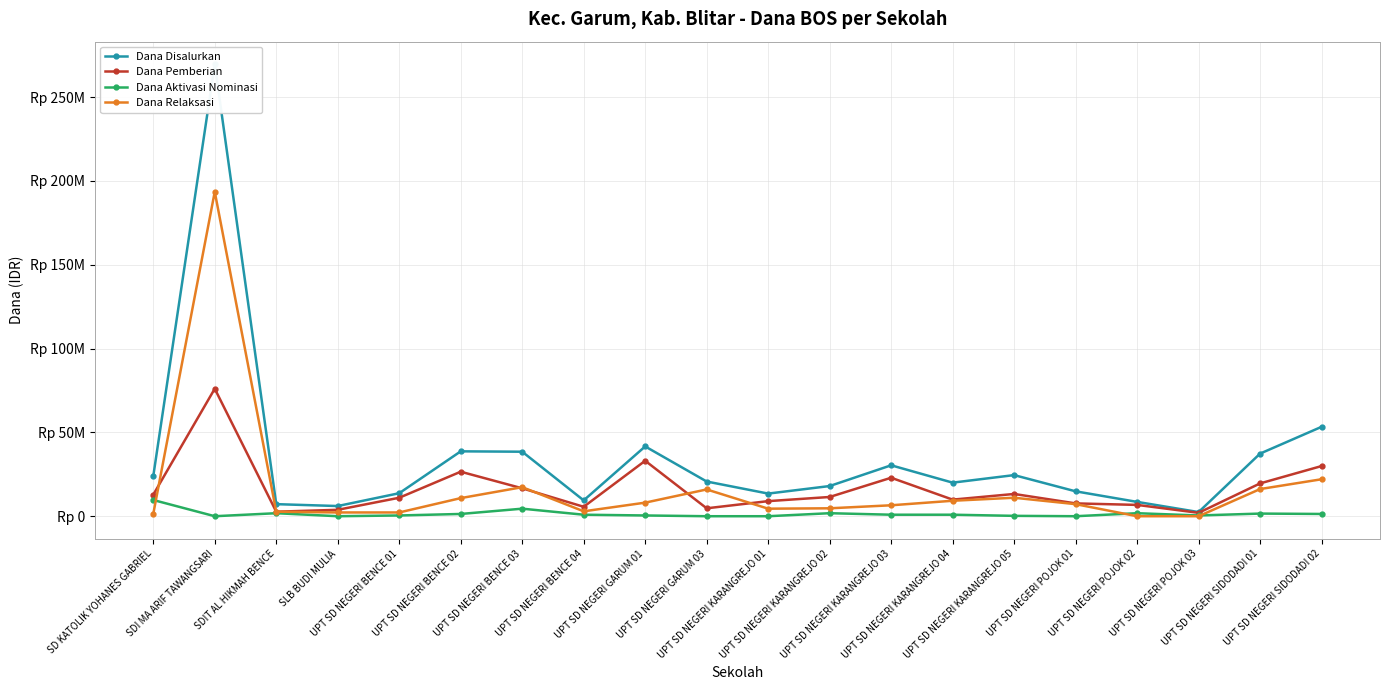

The value of Dana Relaksasi at UPT SD NEGERI GARUM 03 is 15975000. True or false?

True